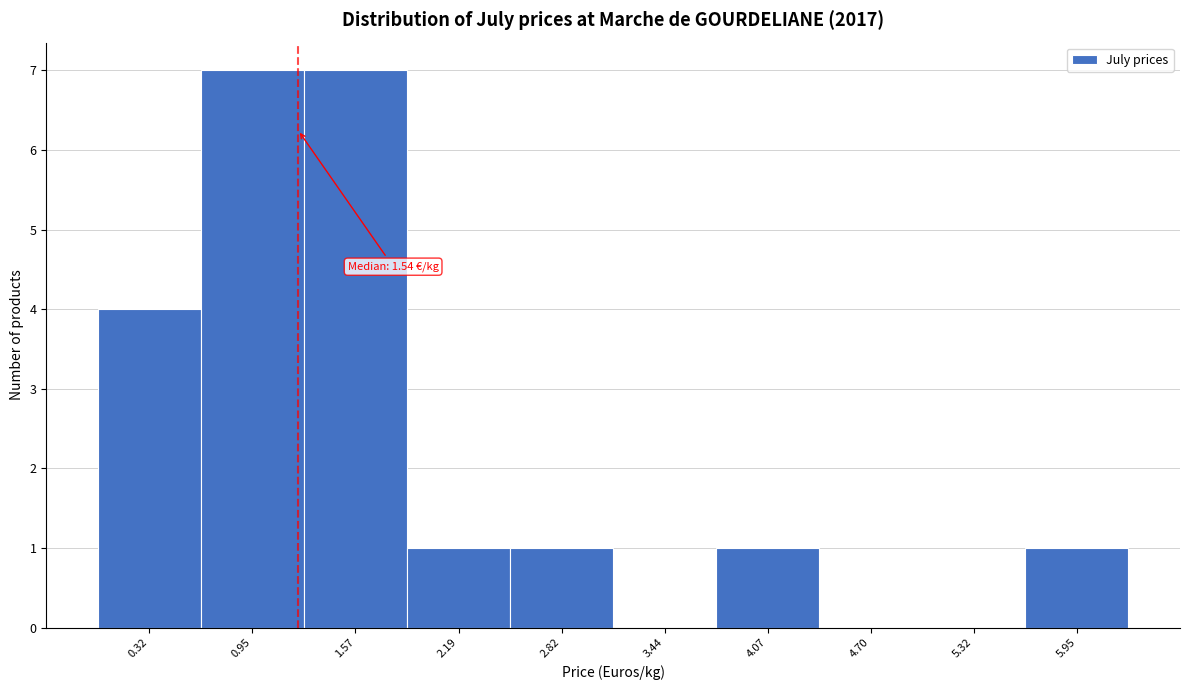

Reading left to right, transcribe all the data shown in this chart.

0.32=4	0.95=7	1.57=7	2.19=1	2.82=1	3.44=0	4.07=1	4.70=0	5.32=0	5.95=1